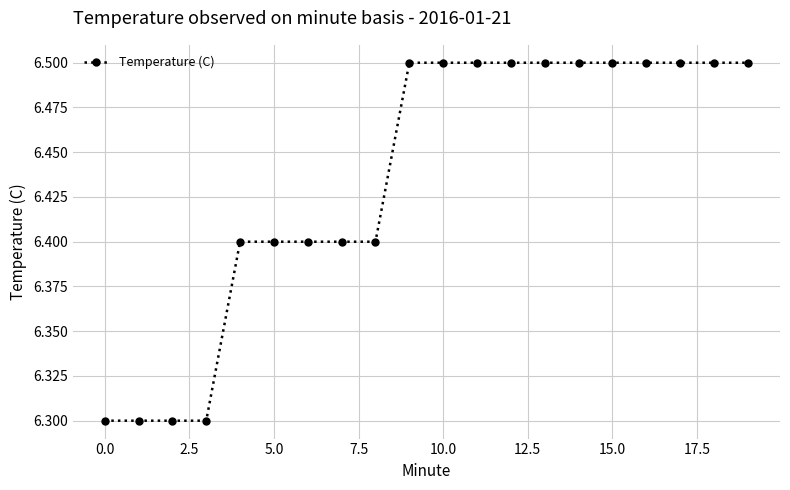

What is the minimum value shown in the chart?

6.3